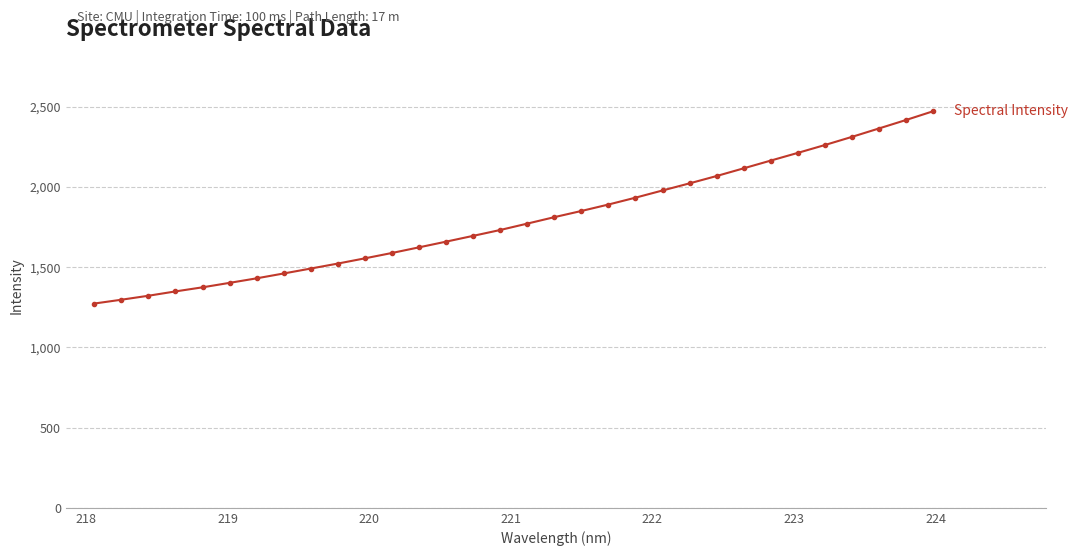

What is the difference between the second highest and second lowest values?

1119.6